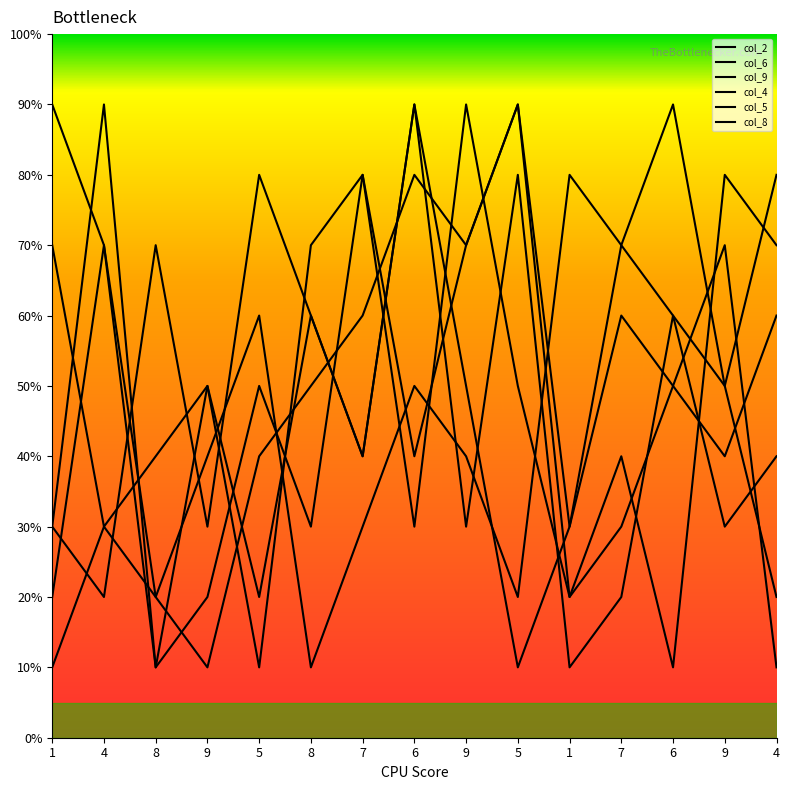

How many lines are shown in the chart?

6